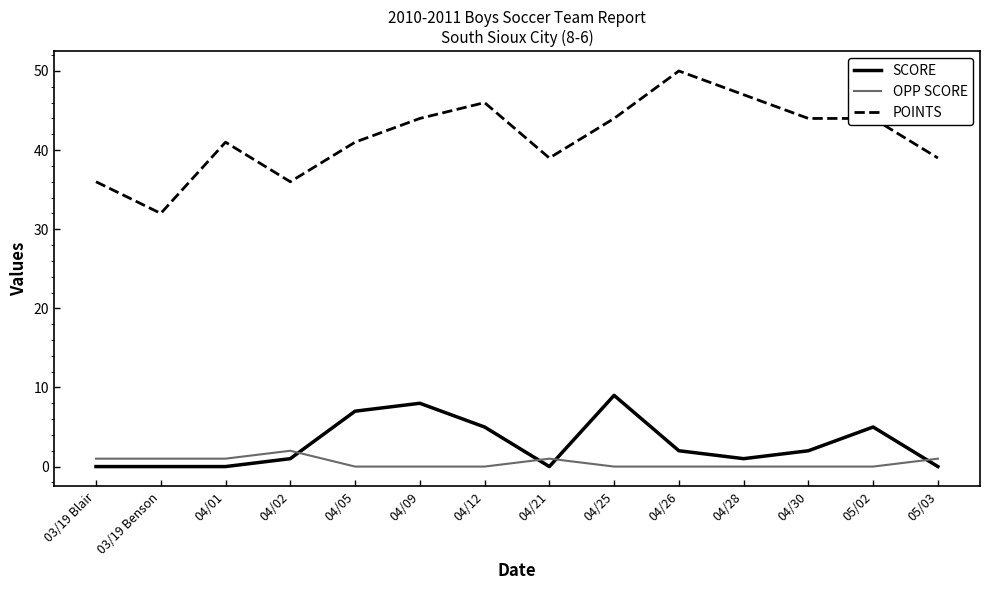

At 04/12, list the series in order from smallest to largest.

OPP SCORE, SCORE, POINTS